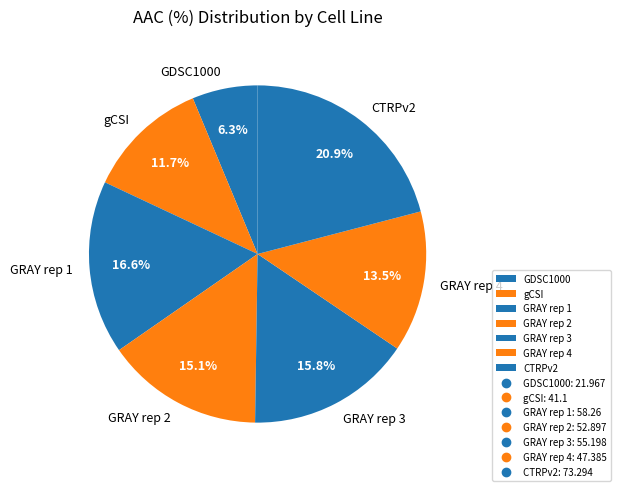

Does GRAY rep 1 account for over 50% of the chart?

No